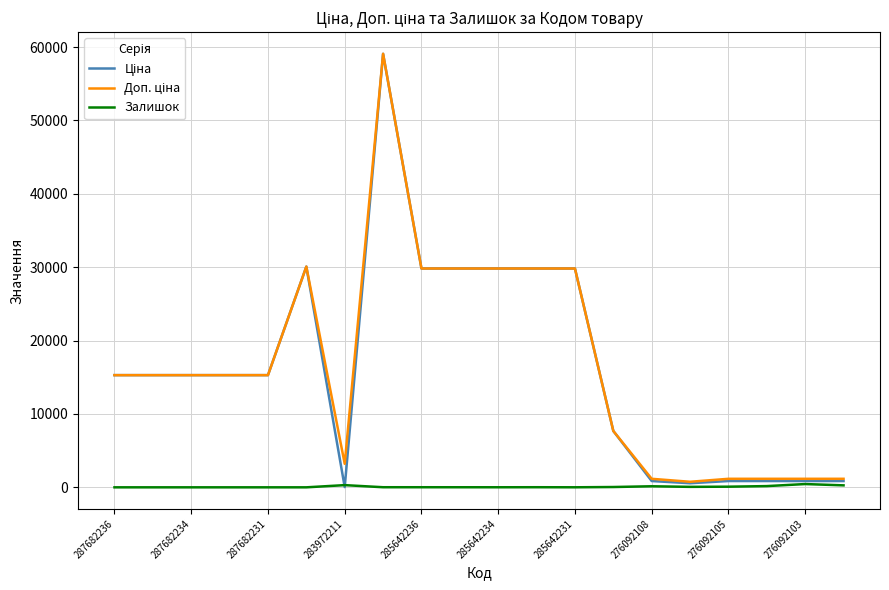

What is the maximum value shown in the chart?

59075.7